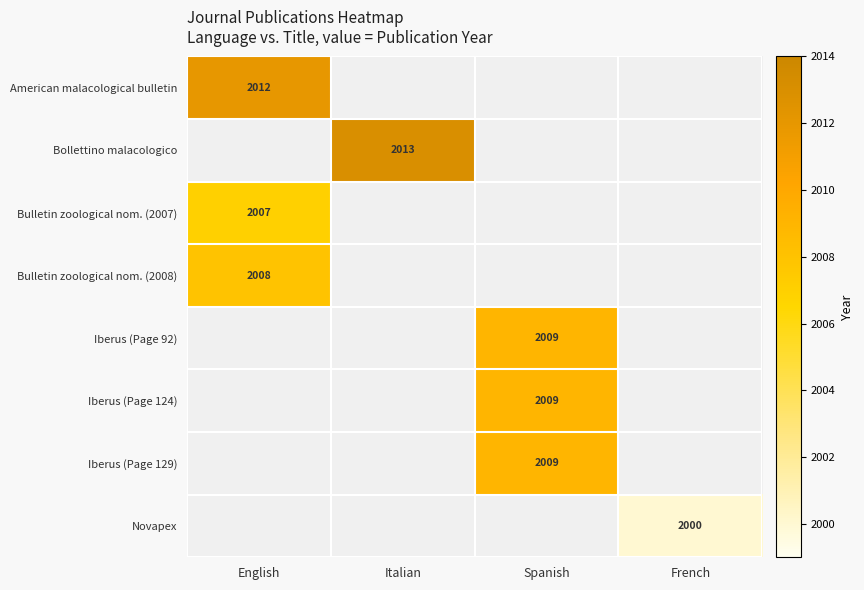

True or false: Novapex has a value of 3151 at French.

False